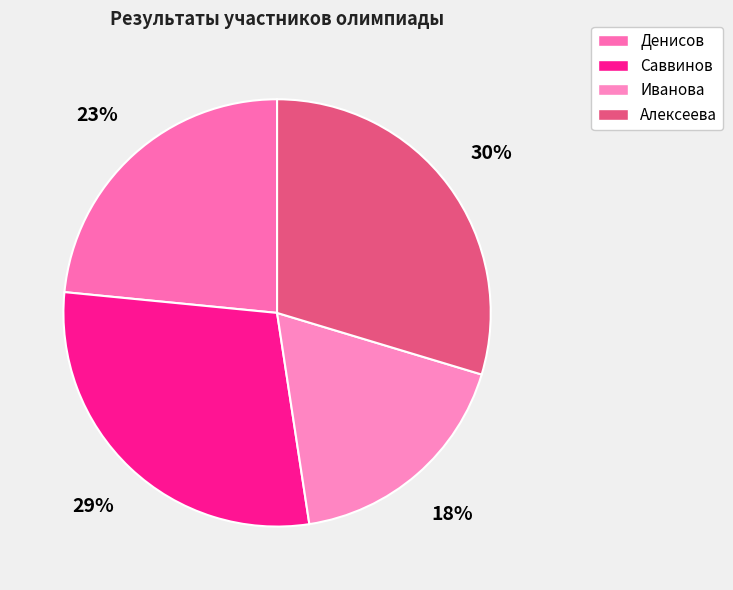

Which slice is the smallest?

Иванова